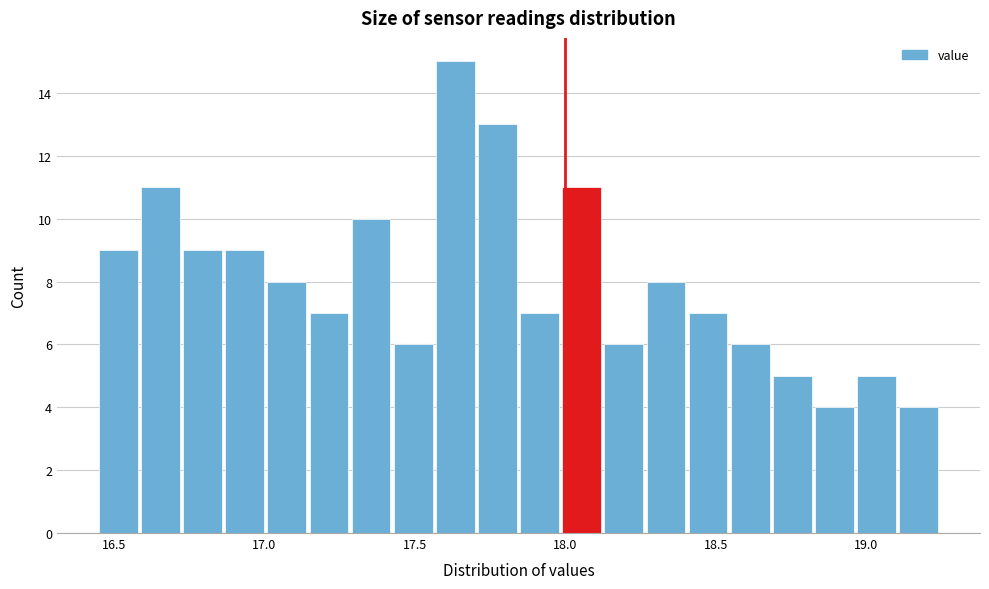

Around what value on the x-axis is the tallest bar? Give the approximate position of its centre, as read against the axis.

17.65